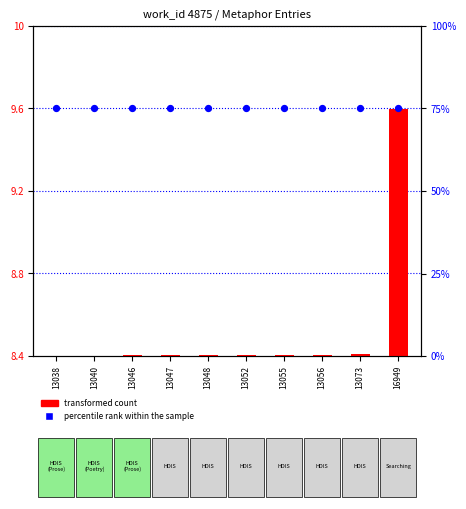

Which series has the widest spread of Y values?

transformed count